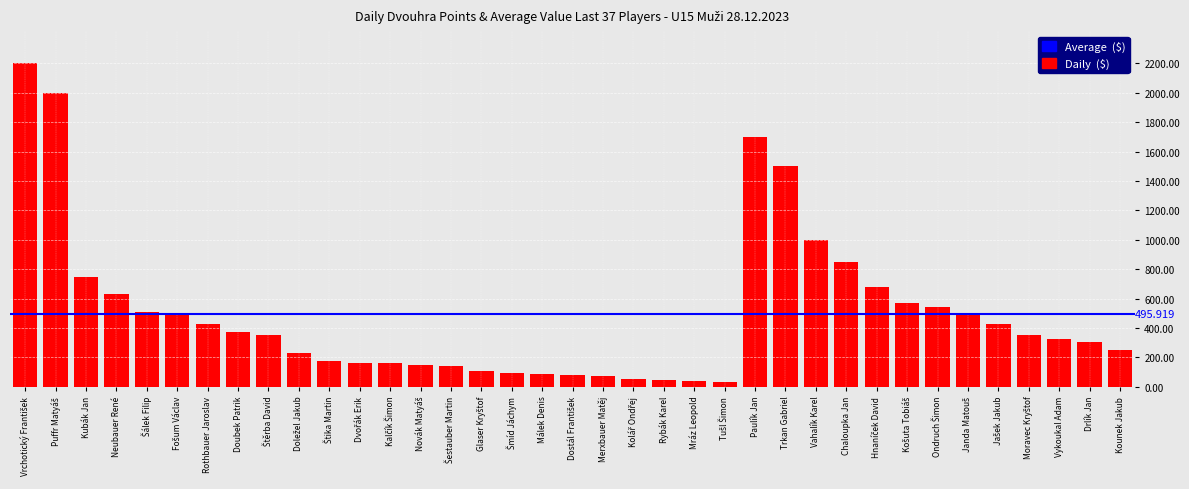

What is the difference between the maximum and minimum values?

2169